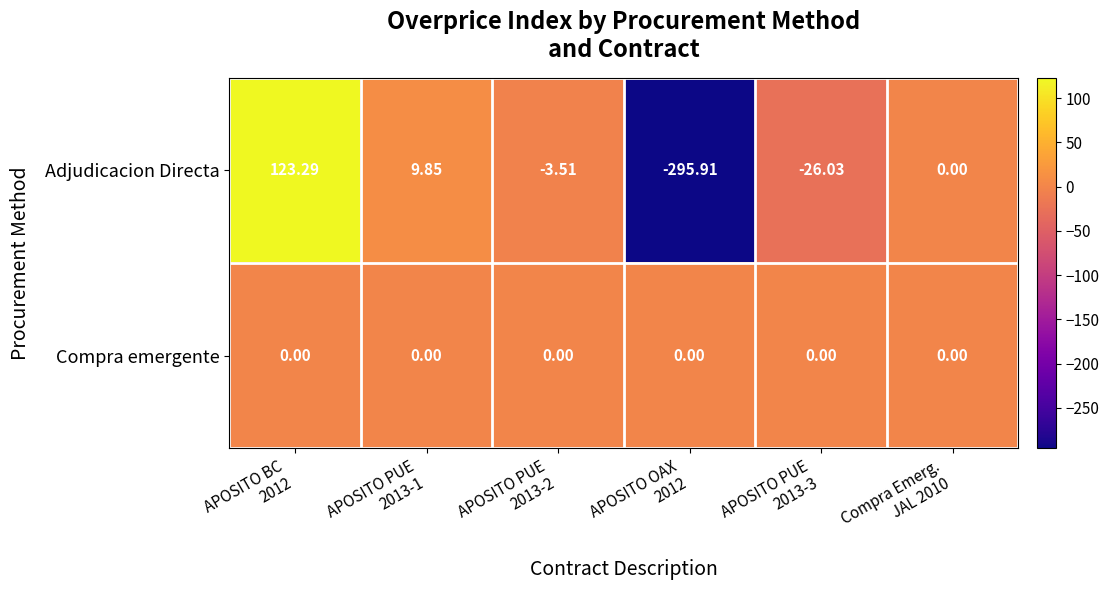

Rank the series by their maximum value, from lowest to highest.

Compra emergente, Adjudicacion Directa